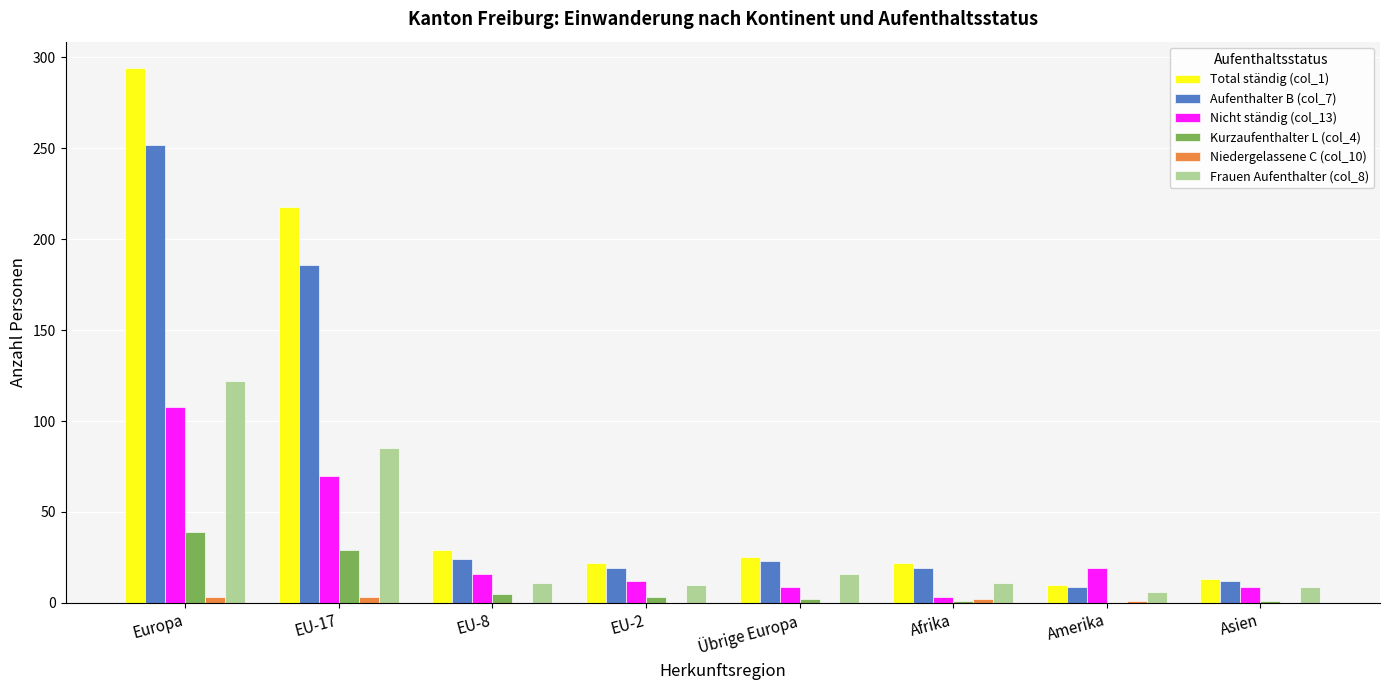

Which category has the highest value in the Total ständig (col_1) series?

Europa